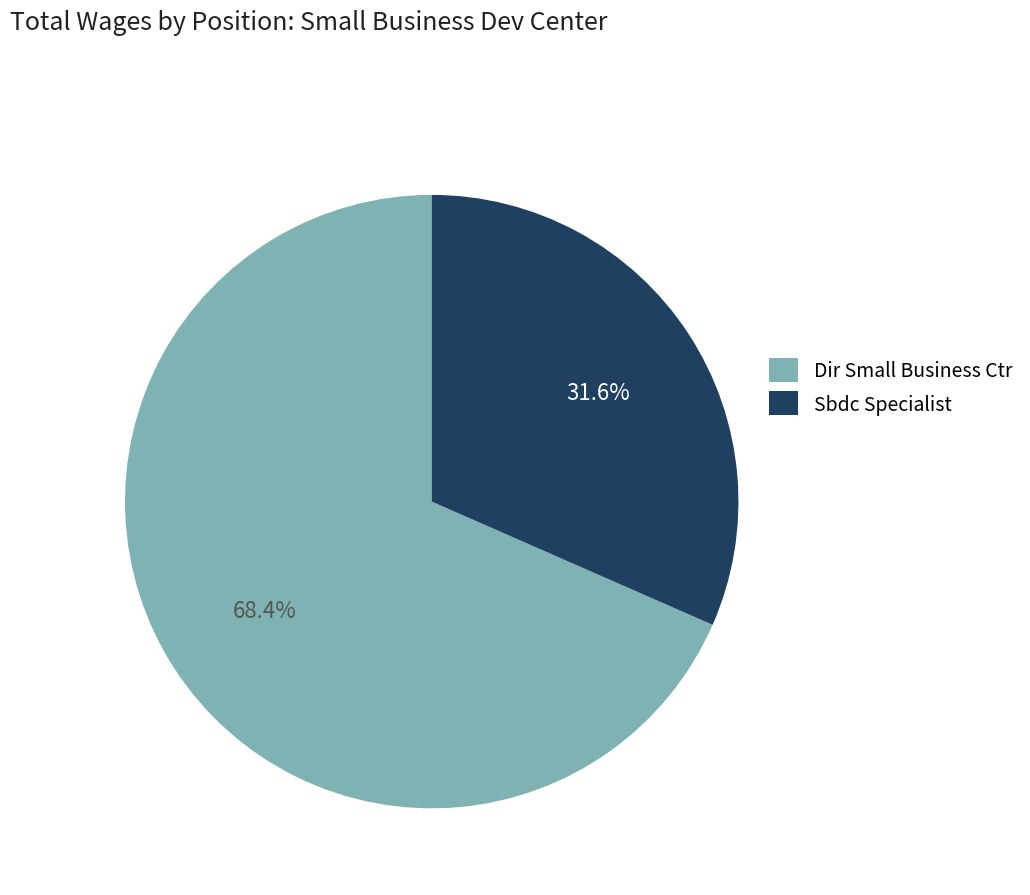

Which category has the smallest portion of the pie?

Sbdc Specialist